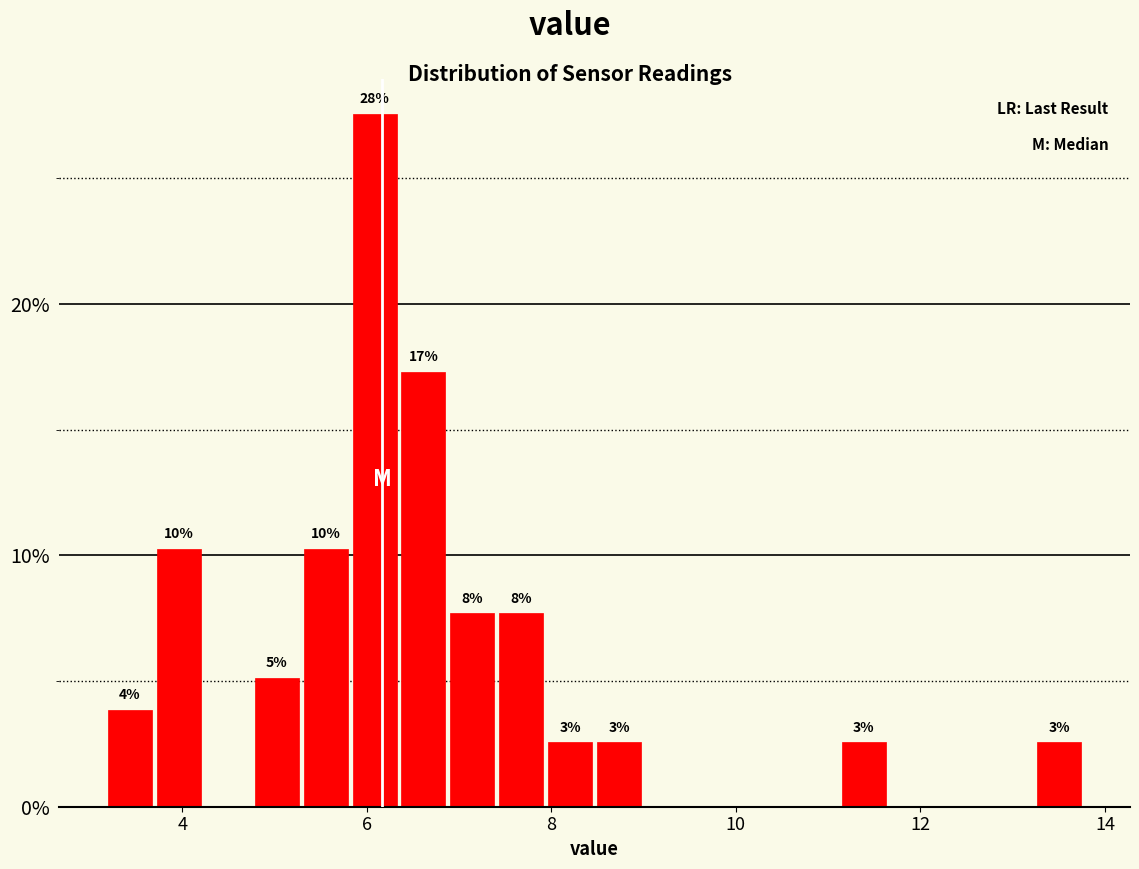

Read against the x-axis, roughly where is the centre of the tallest bar?

6.0